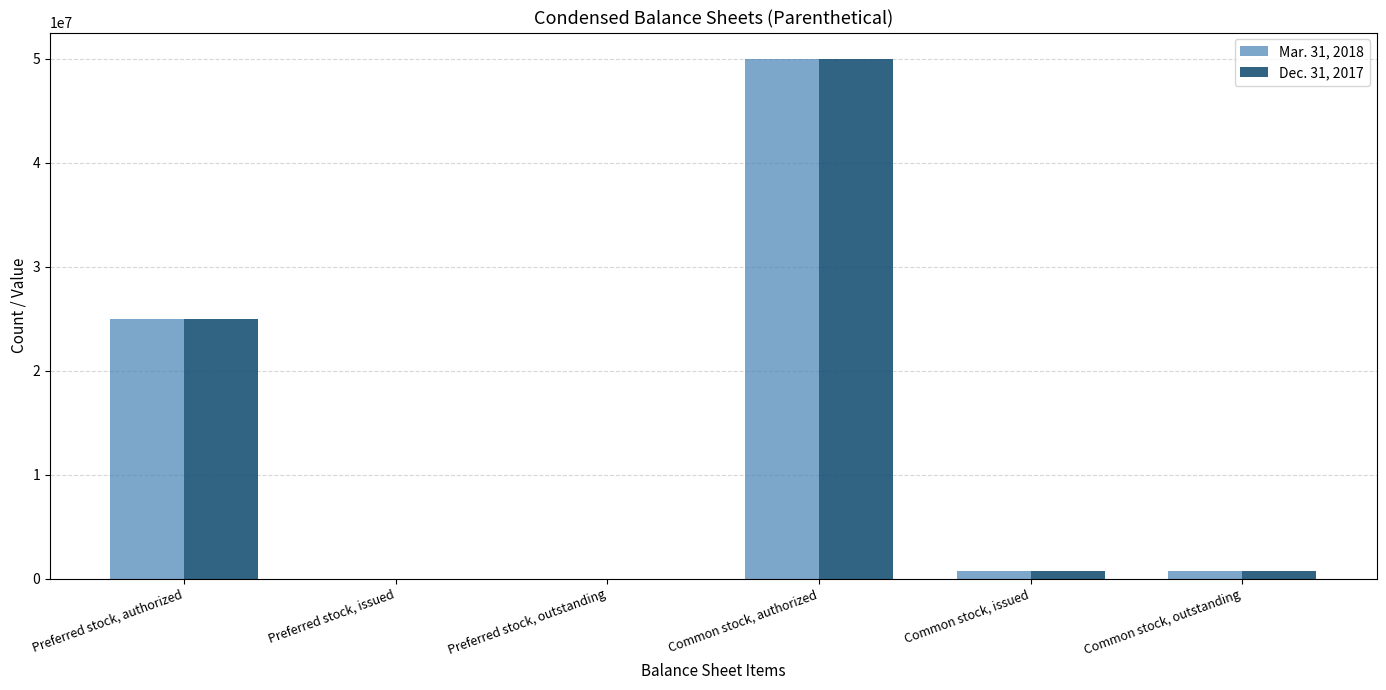

Is the value of Mar. 31, 2018 at Common stock, authorized greater than the value of Dec. 31, 2017 at Common stock, issued?

Yes